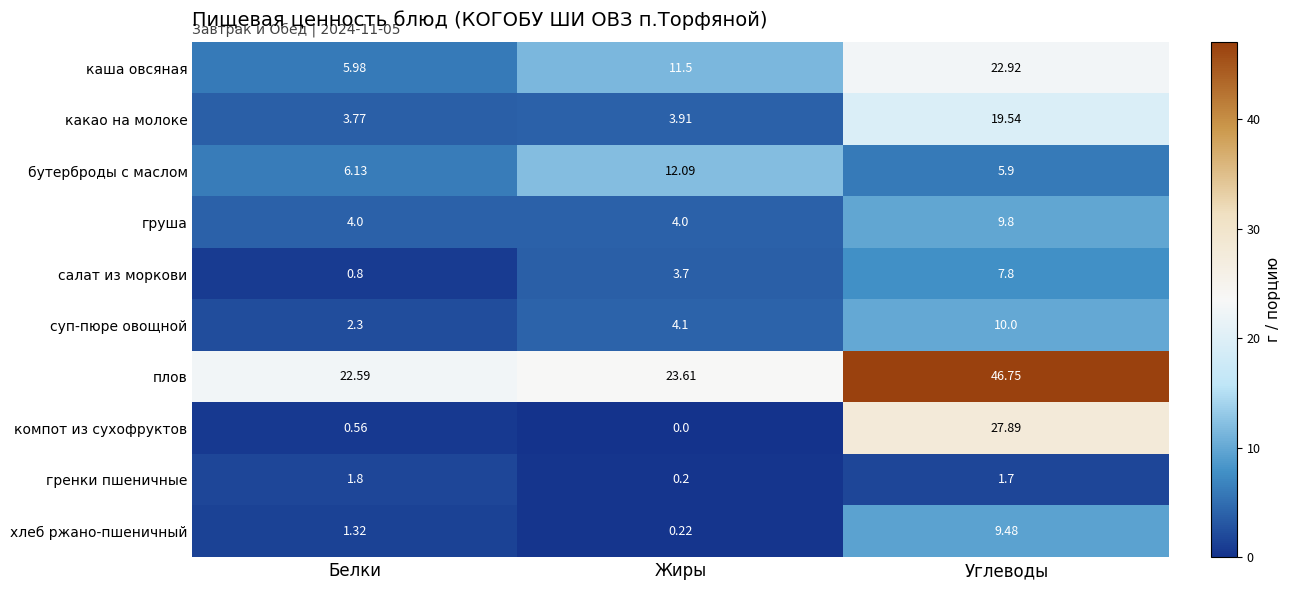

Rank the series at Углеводы from highest to lowest value.

плов, компот из сухофруктов, каша овсяная, какао на молоке, суп-пюре овощной, груша, хлеб ржано-пшеничный, салат из моркови, бутерброды с маслом, гренки пшеничные